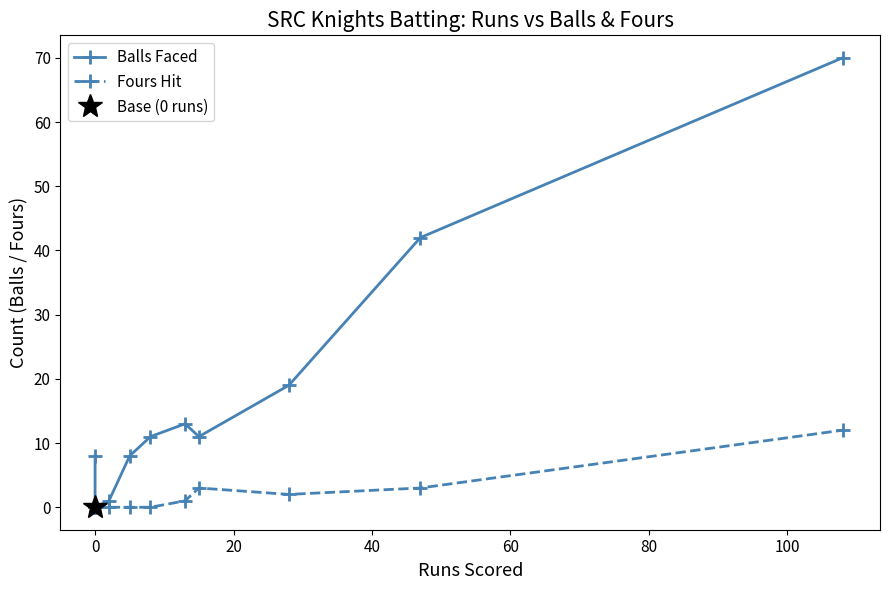

Which series has the largest total across all categories?

Balls Faced